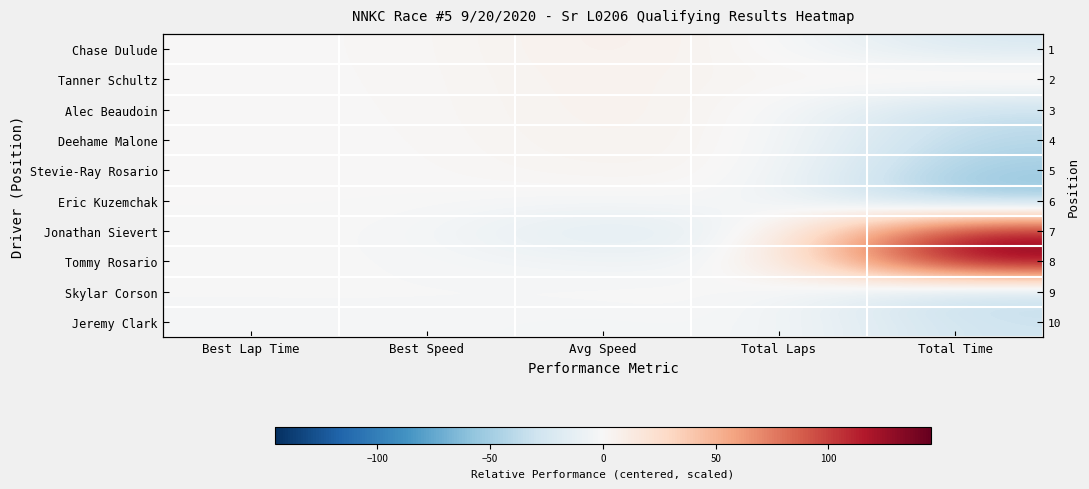

Rank the series at Best Lap Time from highest to lowest value.

Chase Dulude, Tanner Schultz, Alec Beaudoin, Deehame Malone, Stevie-Ray Rosario, Eric Kuzemchak, Jonathan Sievert, Tommy Rosario, Skylar Corson, Jeremy Clark